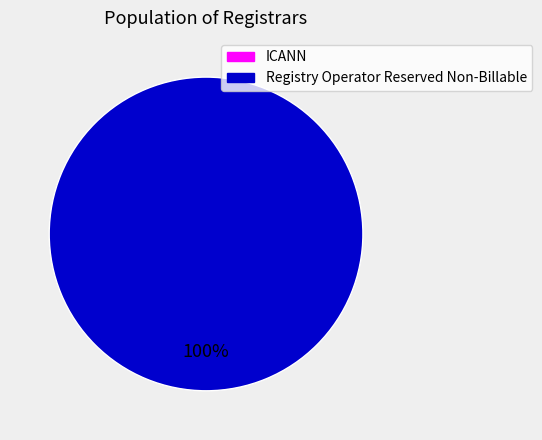

What percentage do Registry Operator Reserved Non-Billable and ICANN together represent?

100.0%